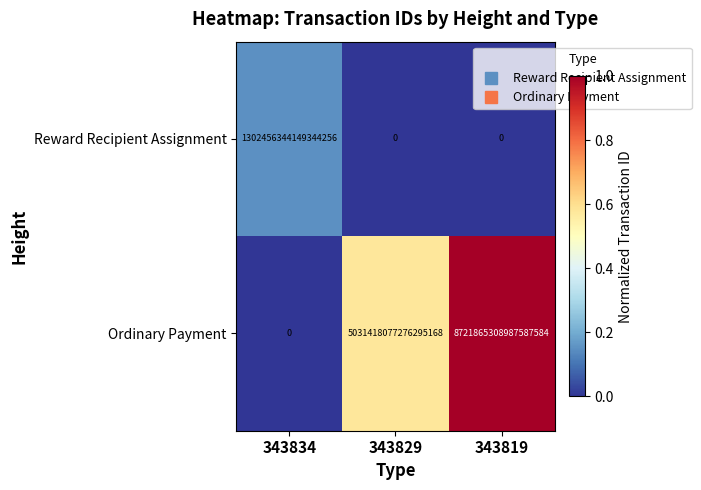

Between 343829 and 343819, which series saw the biggest shift?

Ordinary Payment